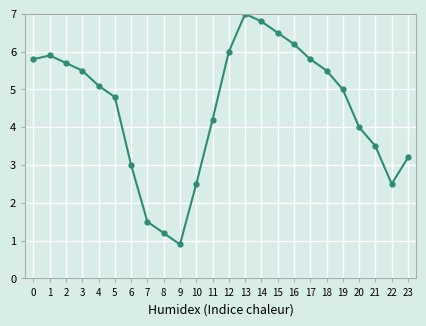

Reading left to right, what are all the values shown in this chart?

5.8	5.9	5.7	5.5	5.1	4.8	3.0	1.5	1.2	0.9	2.5	4.2	6.0	7.0	6.8	6.5	6.2	5.8	5.5	5.0	4.0	3.5	2.5	3.2